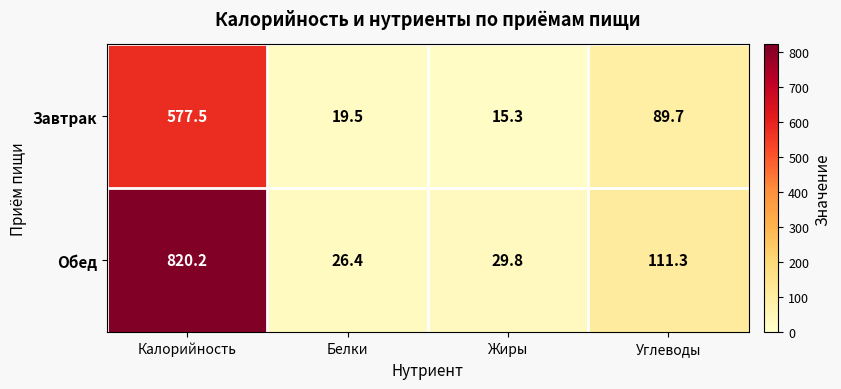

The value of Обед at Углеводы is 111.3. True or false?

True